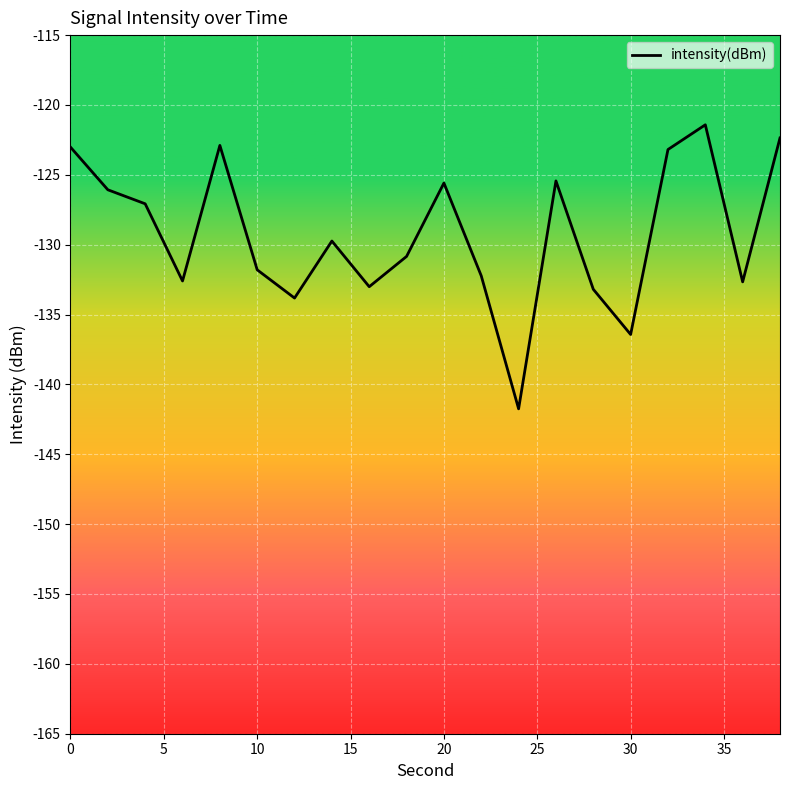

What is the difference between the maximum and minimum values?

20.3